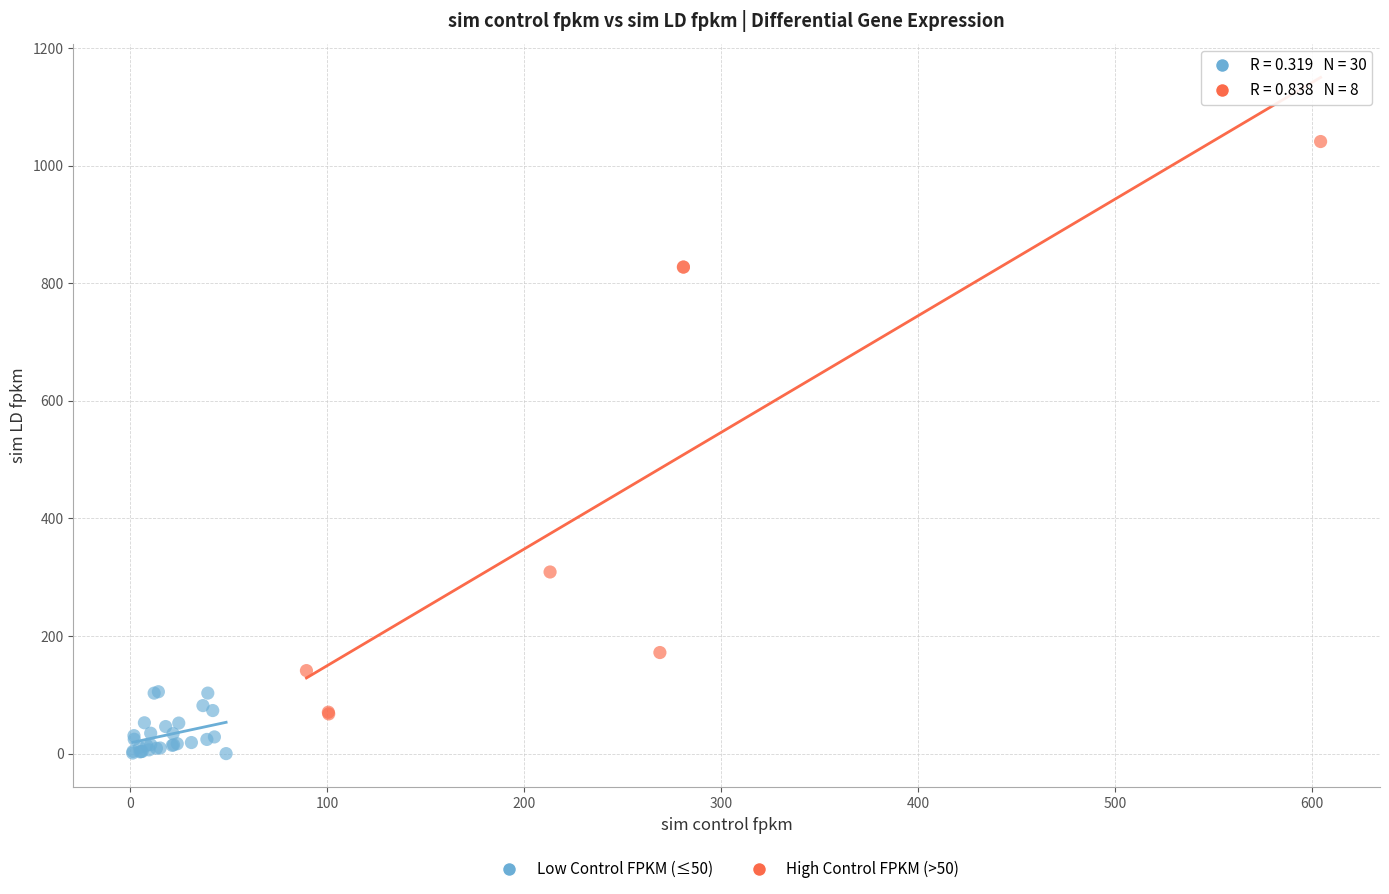

What are all the series names shown in the legend?

Low Control FPKM (≤50), High Control FPKM (>50)